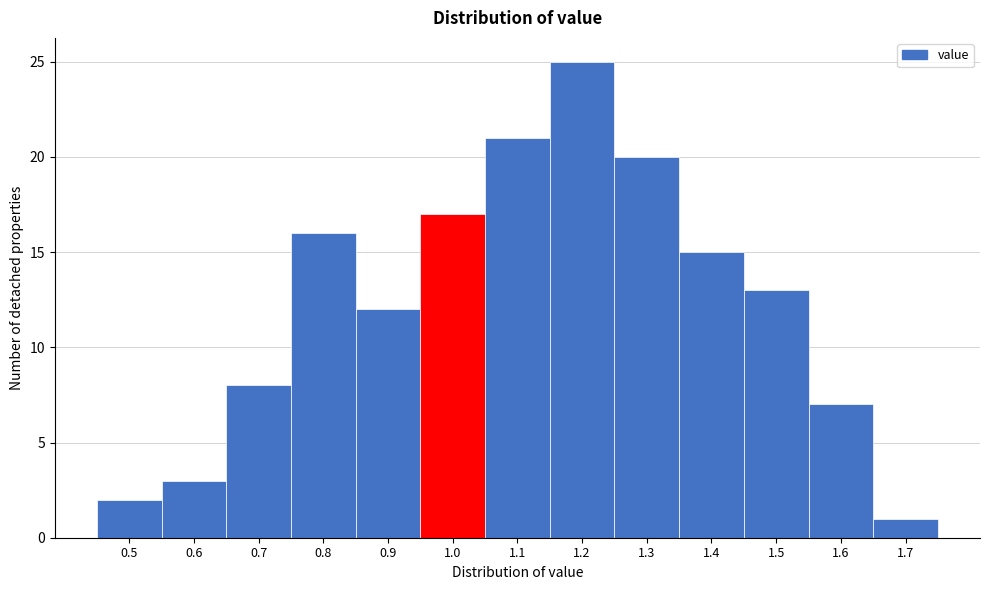

Reading right to left, transcribe all the data shown in this chart.

1.7=1	1.6=7	1.5=13	1.4=15	1.3=20	1.2=25	1.1=21	1.0=17	0.9=12	0.8=16	0.7=8	0.6=3	0.5=2